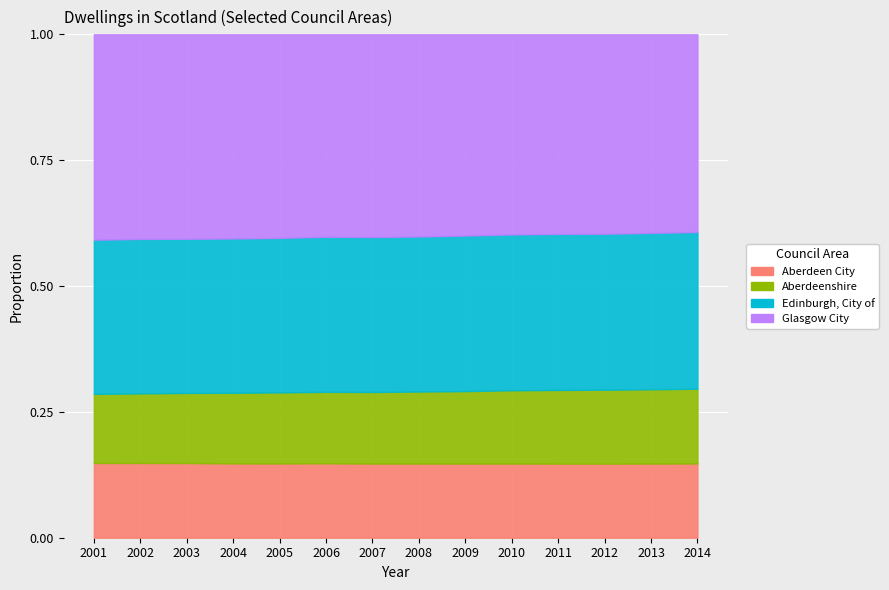

How many values in the Glasgow City series are below 299160?

7